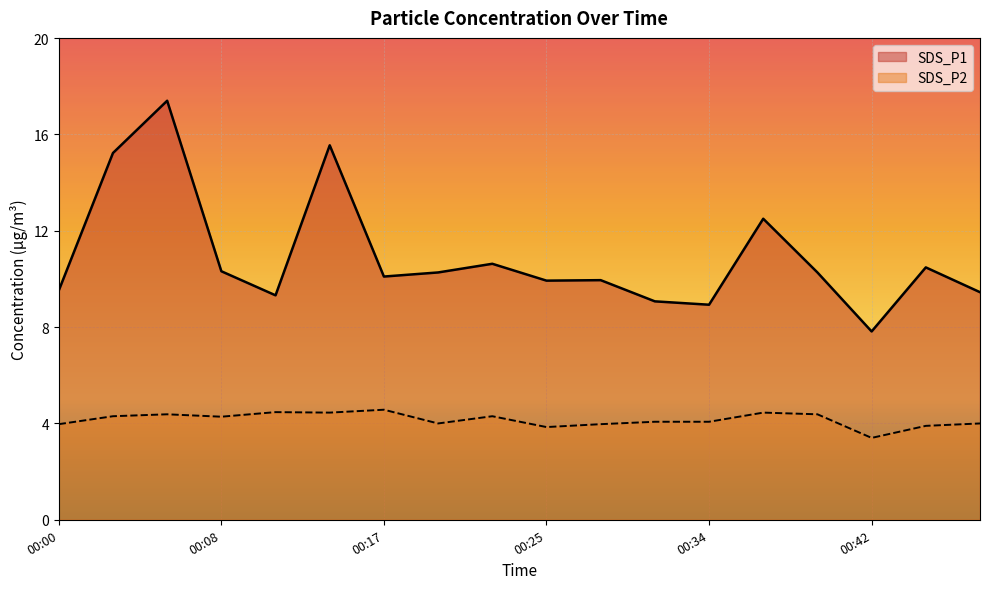

True or false: SDS_P2 and SDS_P1 intersect in this chart.

False